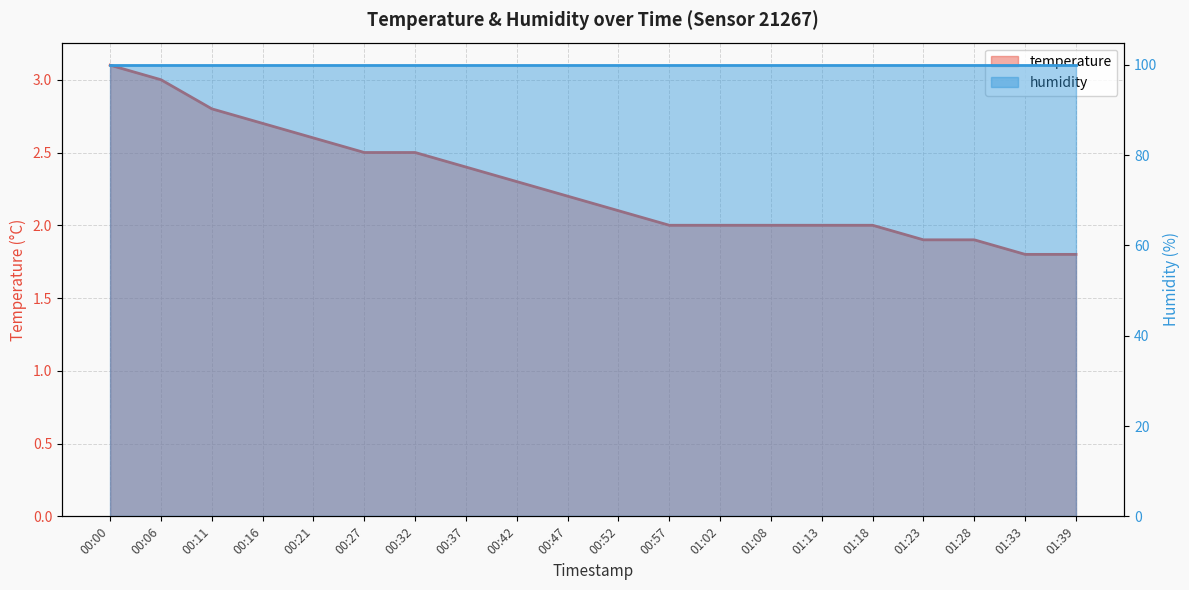

List the labels in order of value, smallest first.

01:33, 01:39, 01:23, 01:28, 00:57, 01:02, 01:08, 01:13, 01:18, 00:52, 00:47, 00:42, 00:37, 00:27, 00:32, 00:21, 00:16, 00:11, 00:06, 00:00